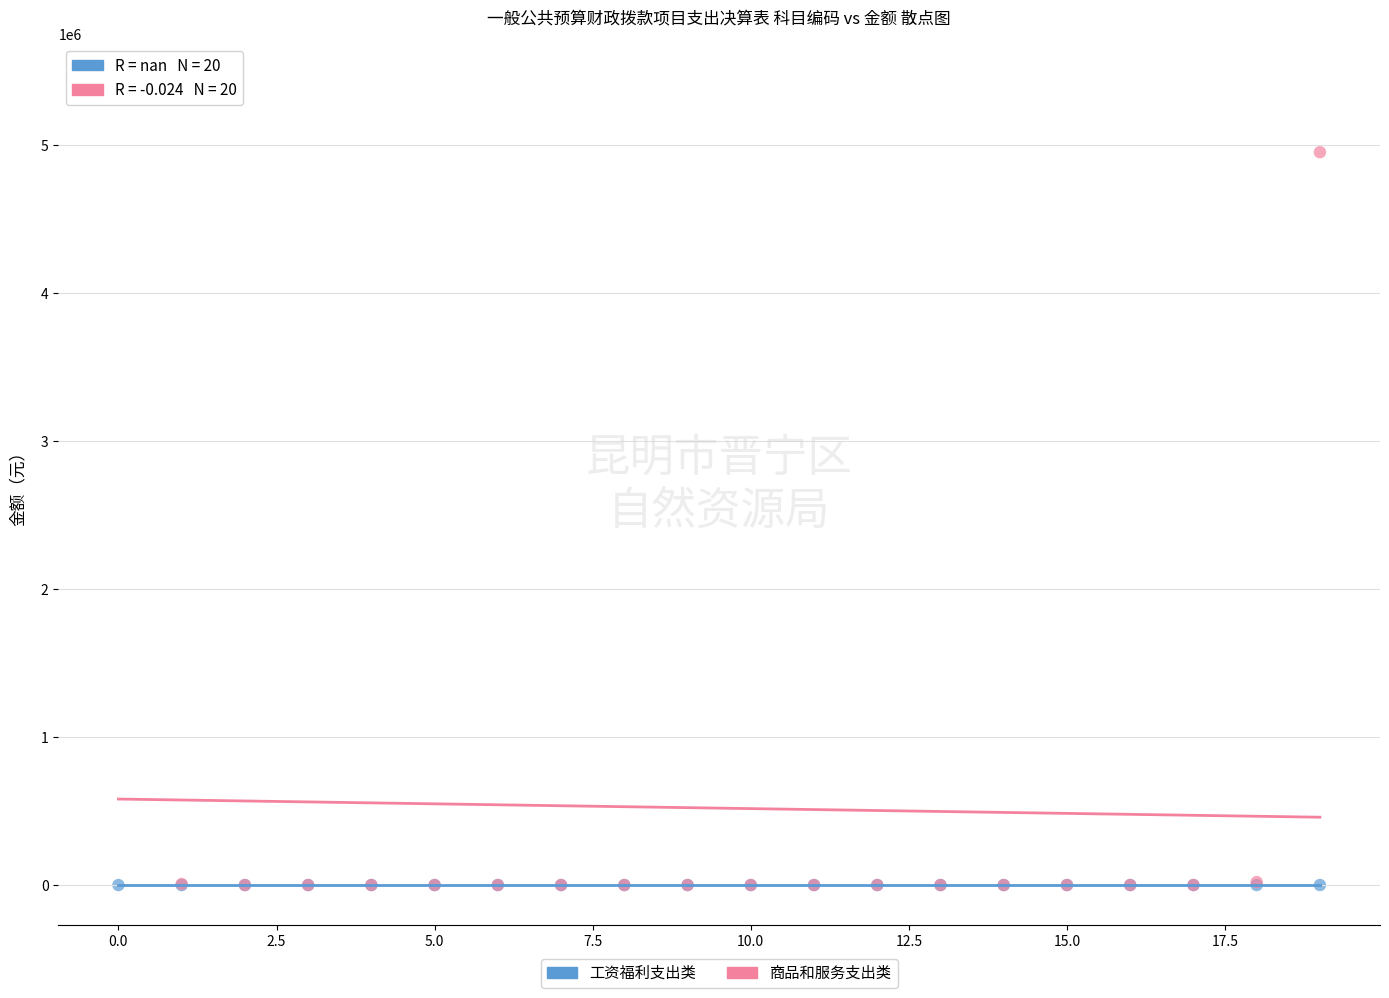

What are all the series names shown in the legend?

工资福利支出类, 商品和服务支出类